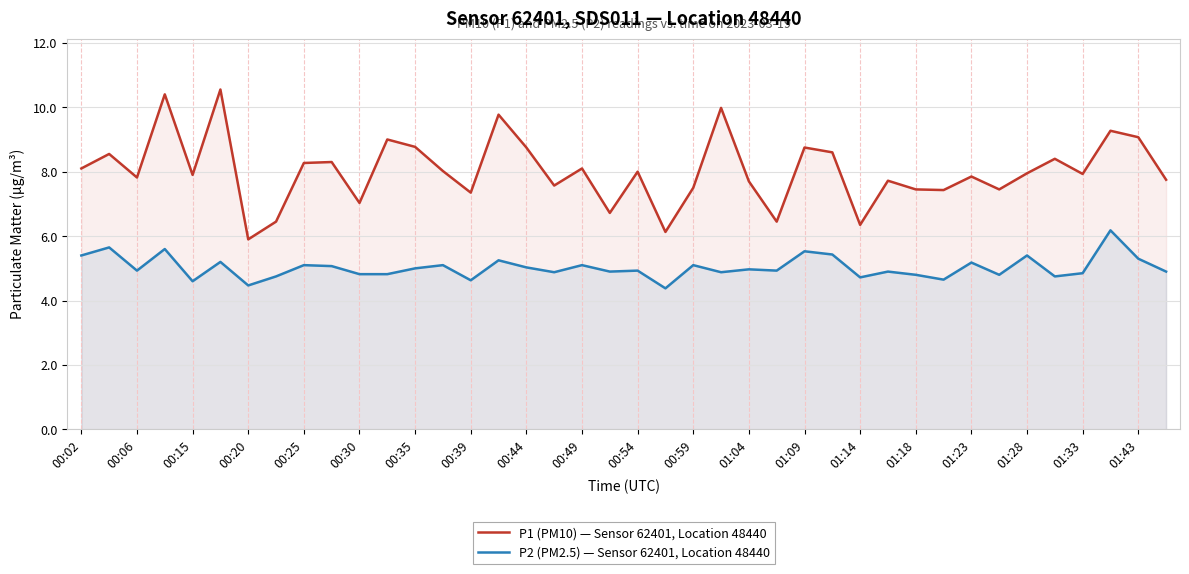

Is it true that P1 (PM10) — Sensor 62401, Location 48440 equals 12.6 at 01:28?

False